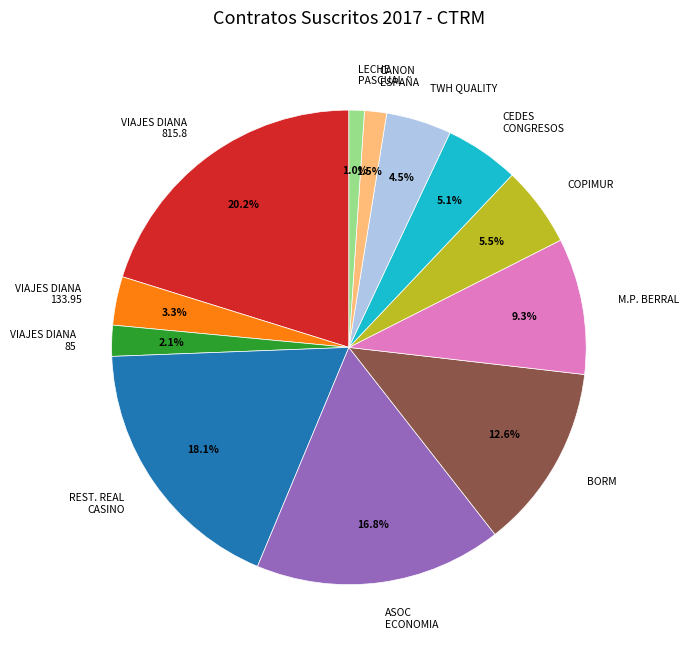

How many segments does this pie chart have?

12